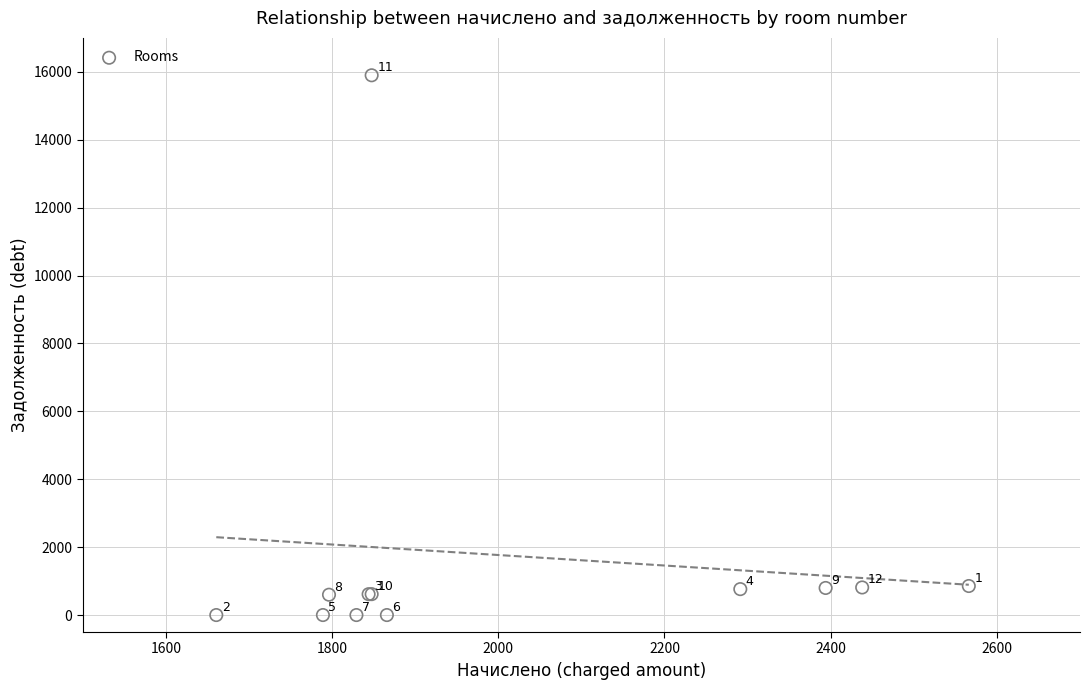

What Y value in the scatter plot is closest to 7949?

855.4